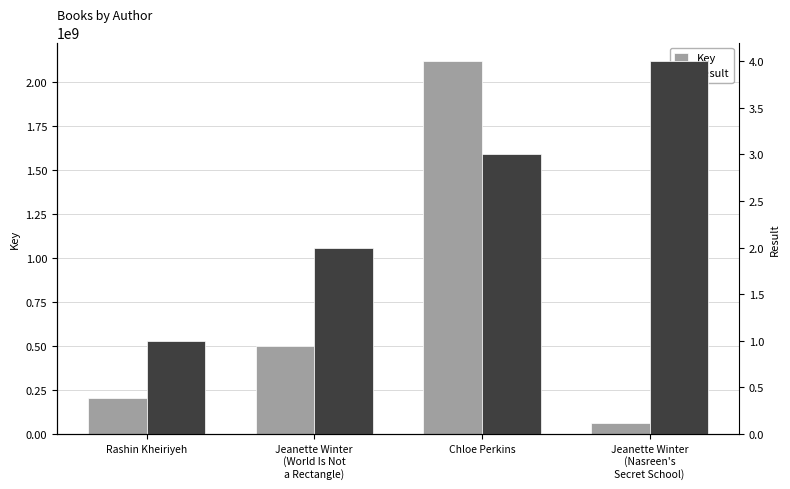

What is the difference between the maximum and minimum values in the Result series?

3